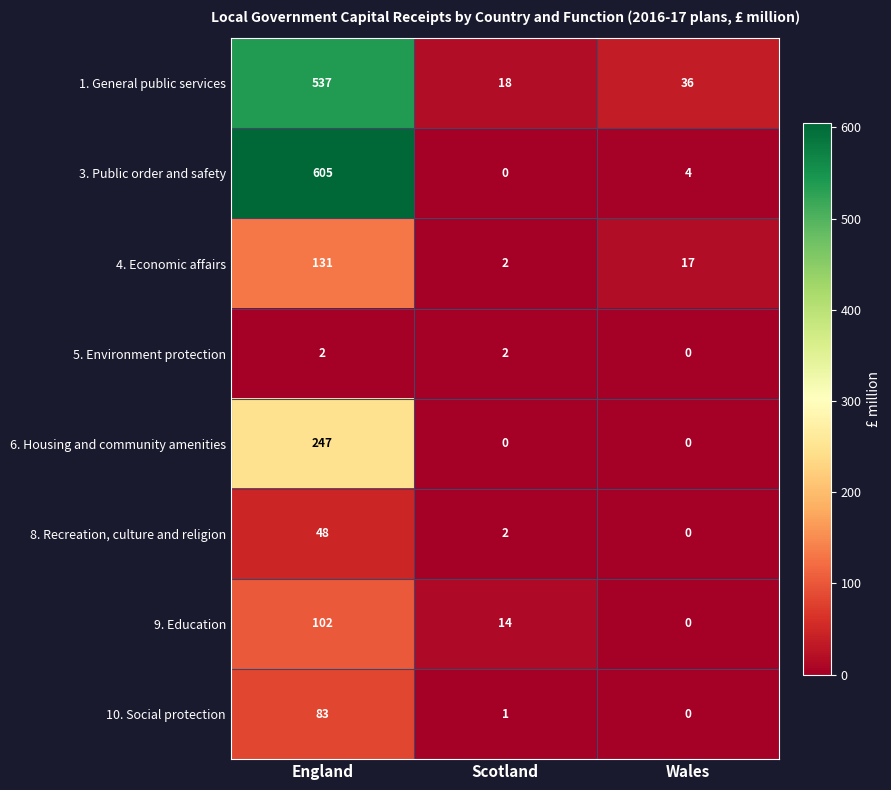

At how many categories does at least one series exceed 206?

1